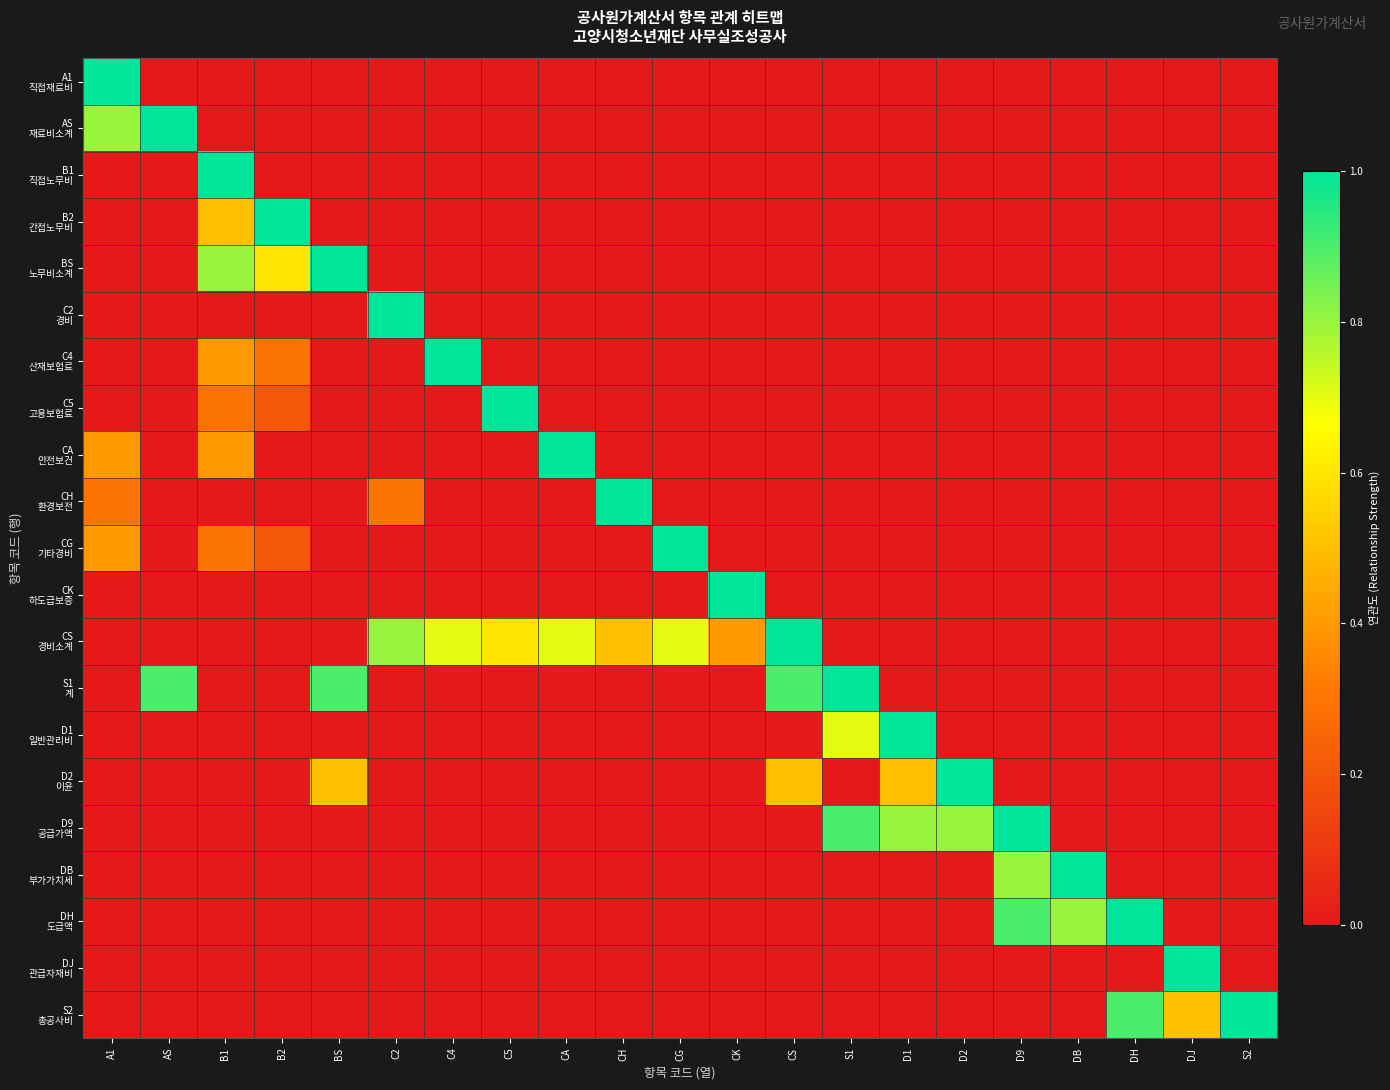

What is the difference between the highest and lowest values at C5?

1.0